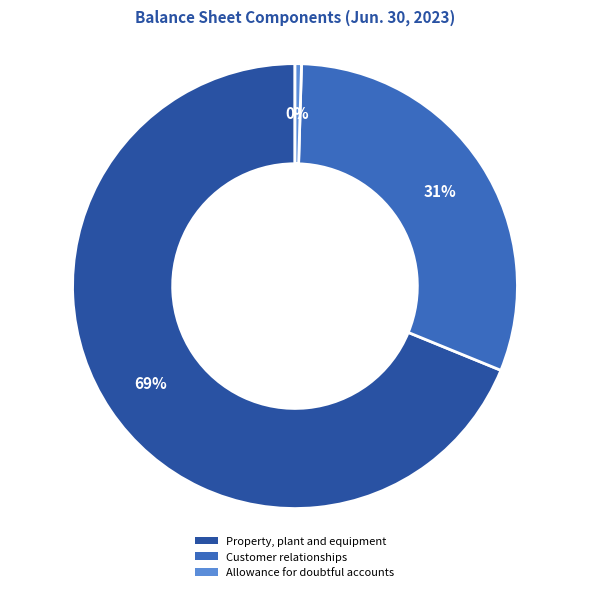

Is it true that Property, plant and equipment is 69% of the pie?

True